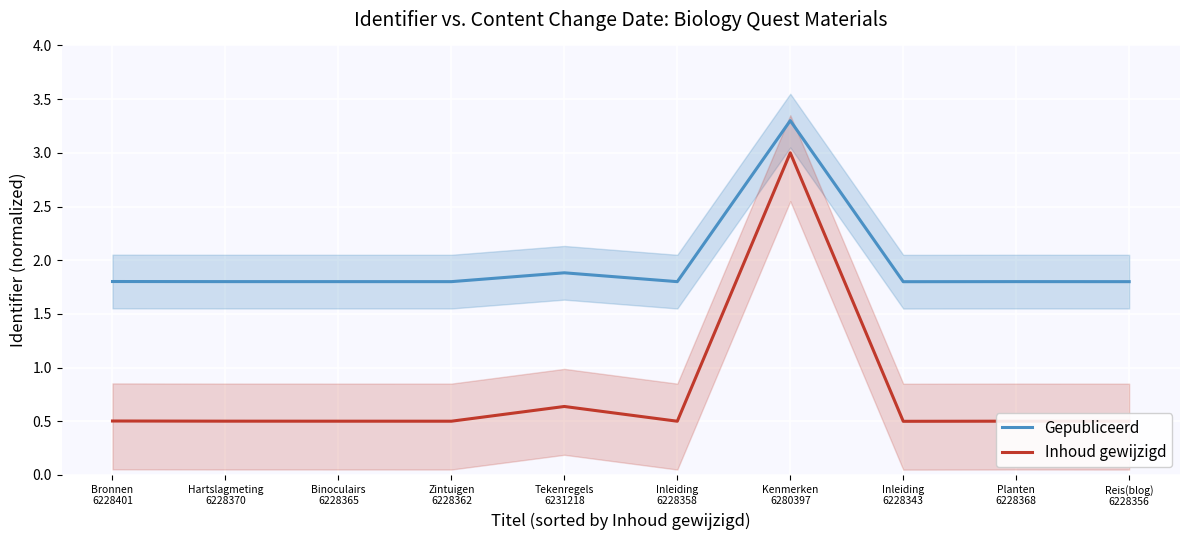

Is it true that Inhoud gewijzigd equals 0.8 at Bronnen
6228401?

False